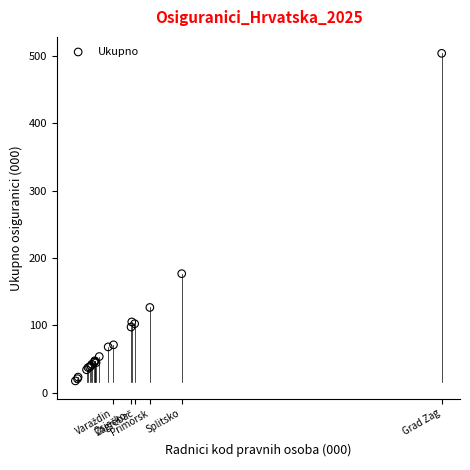

What Y value in the scatter plot is closest to 260?

176.8